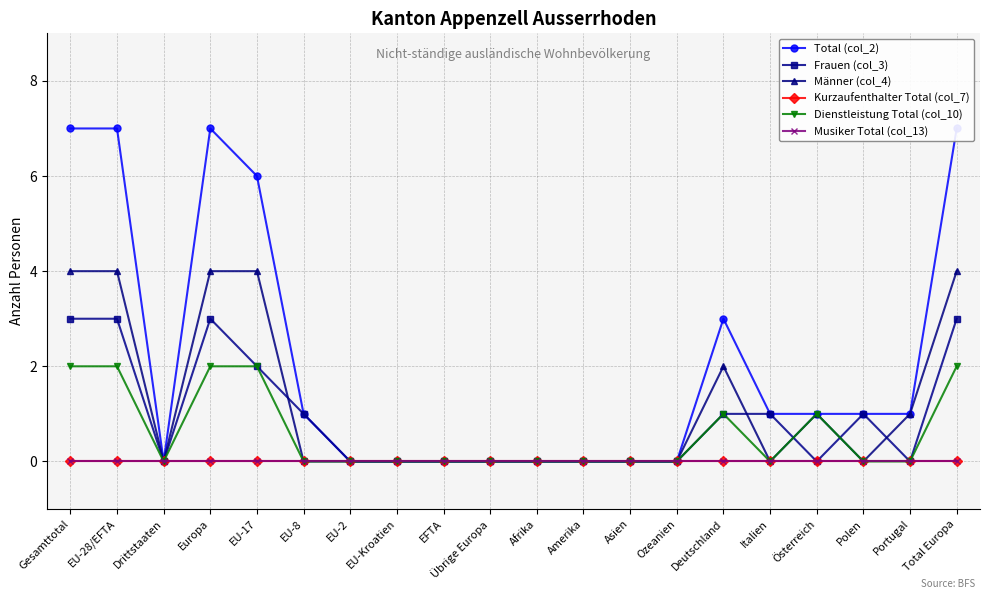

What is the label of the 6th point from the left?

EU-8